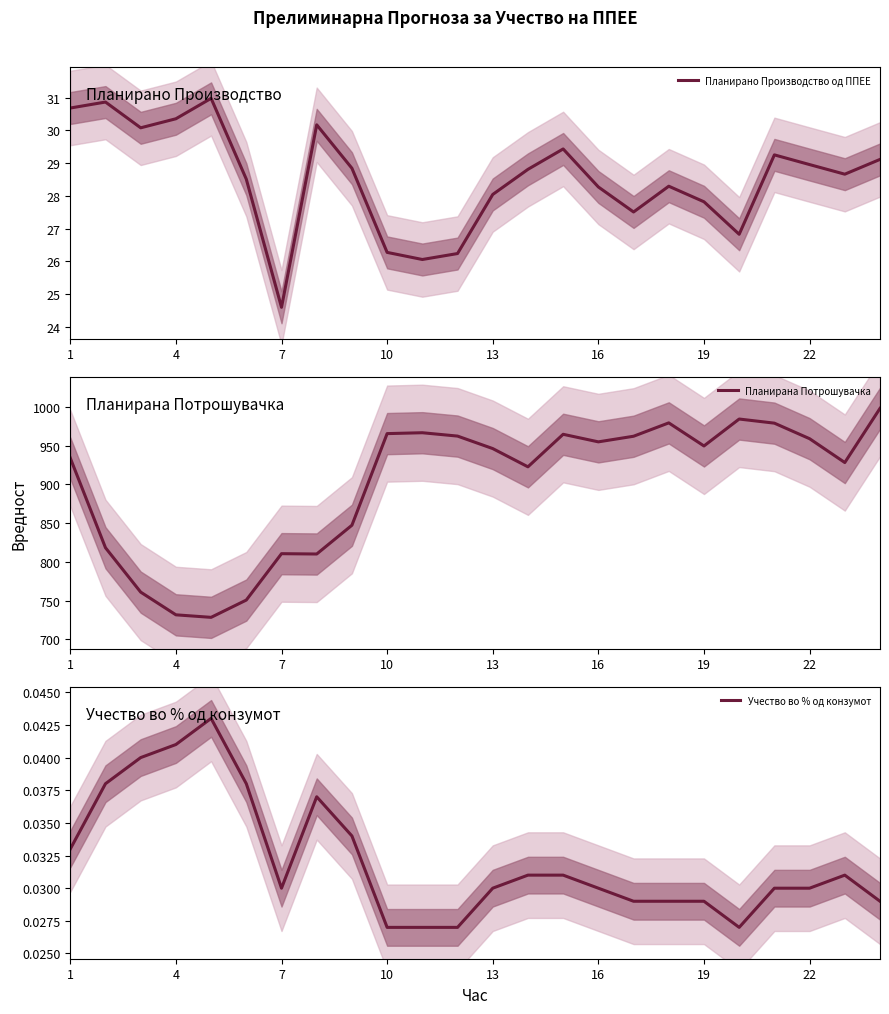

Which category has the lowest value in the Планирано Производство од ППЕЕ series?

7